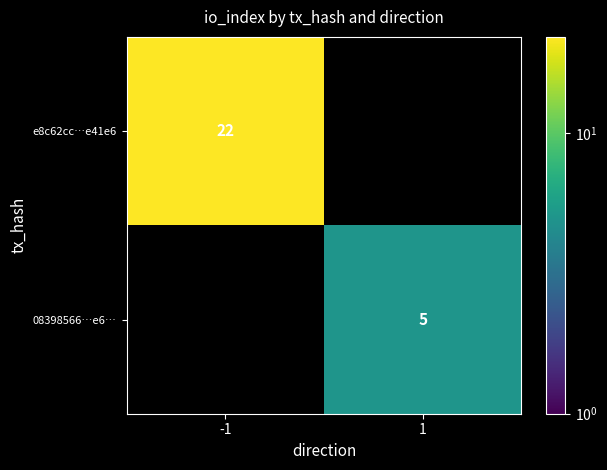

Which category has the lowest value across all series?

1